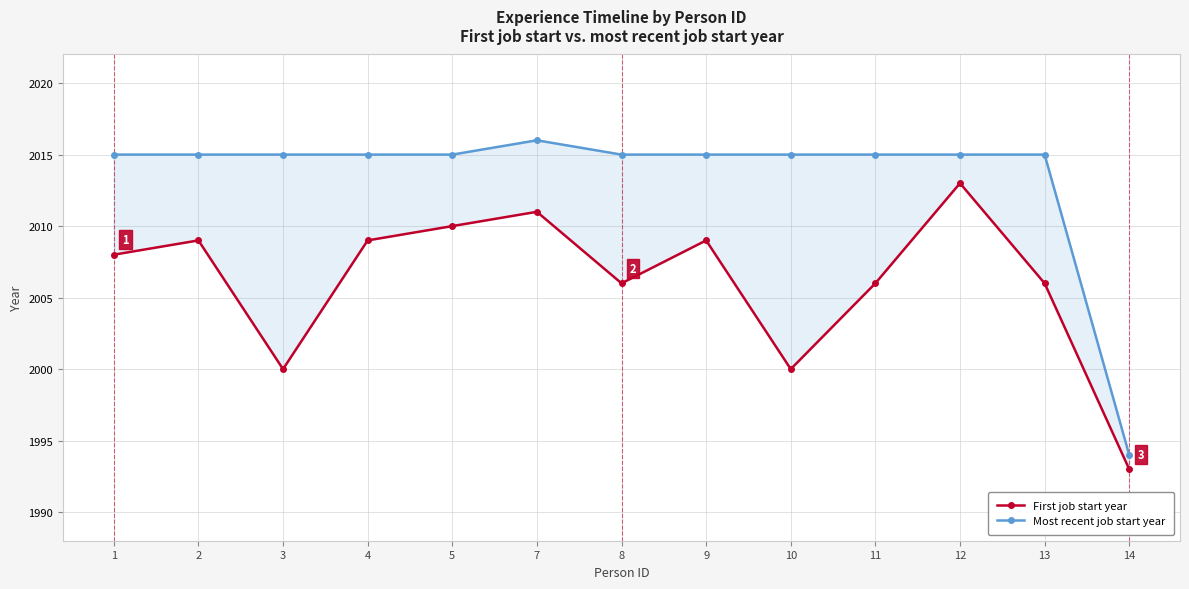

At which label is First job start year closest to 2003?

3